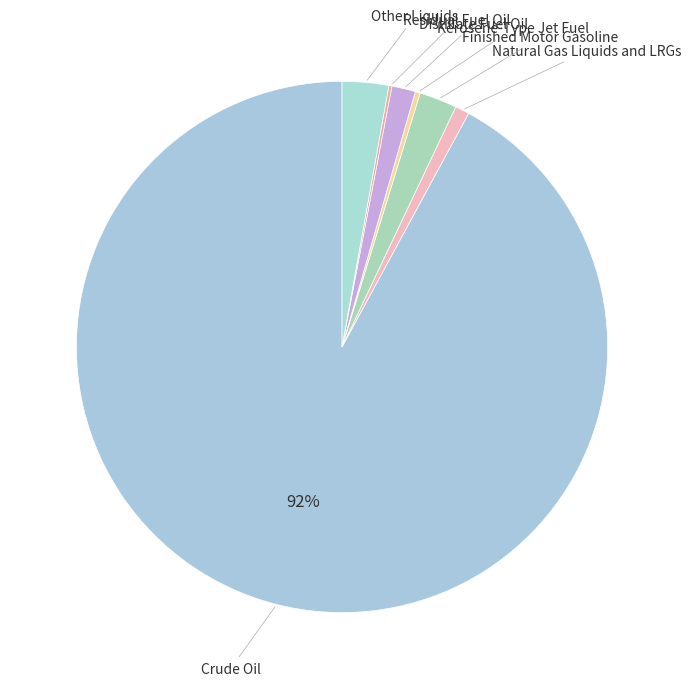

True or false: Distillate Fuel Oil accounts for 1% of the total.

True